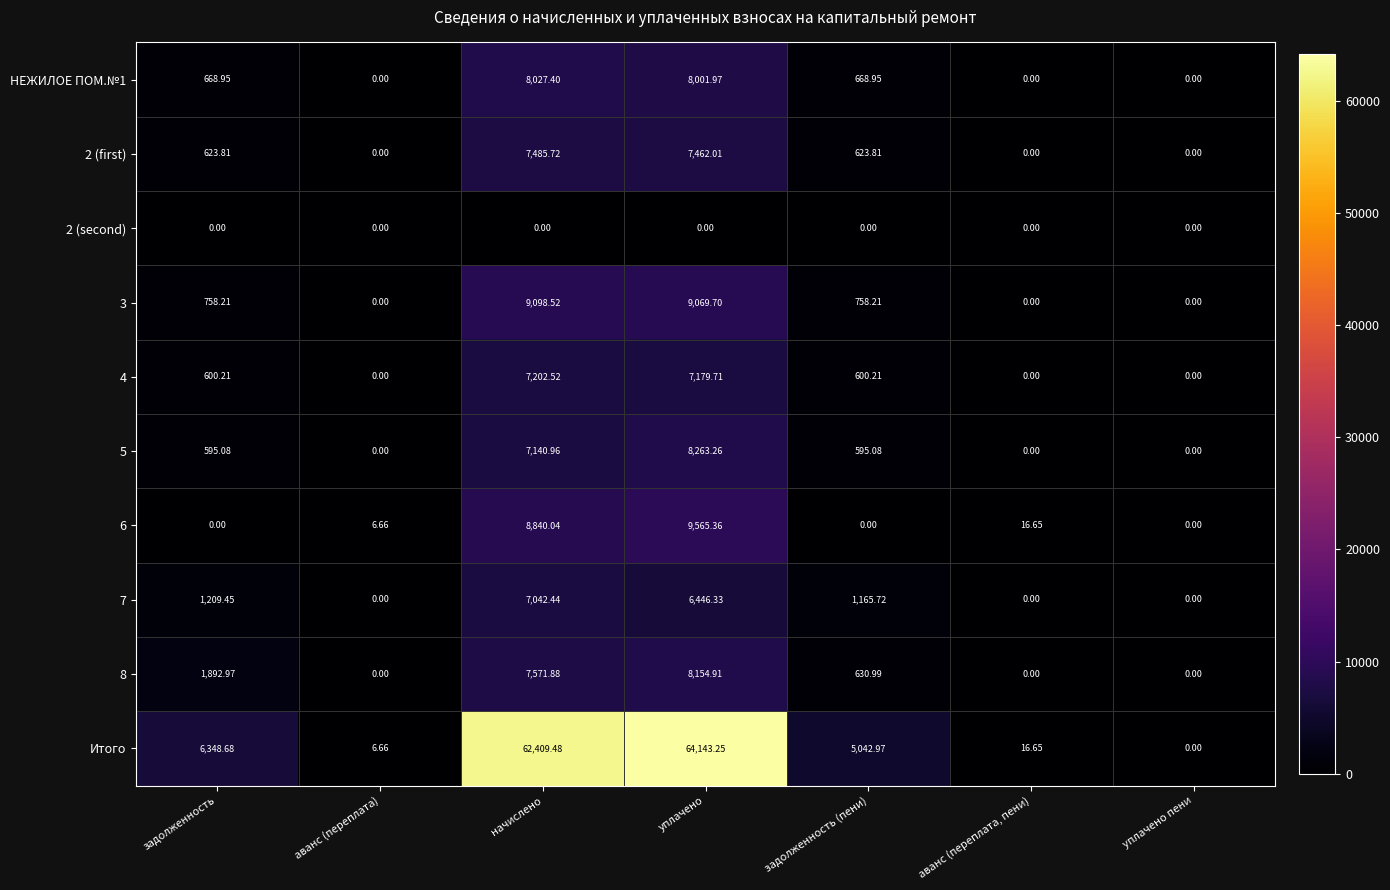

Where does the 2 (first) series first go above 623?

задолженность